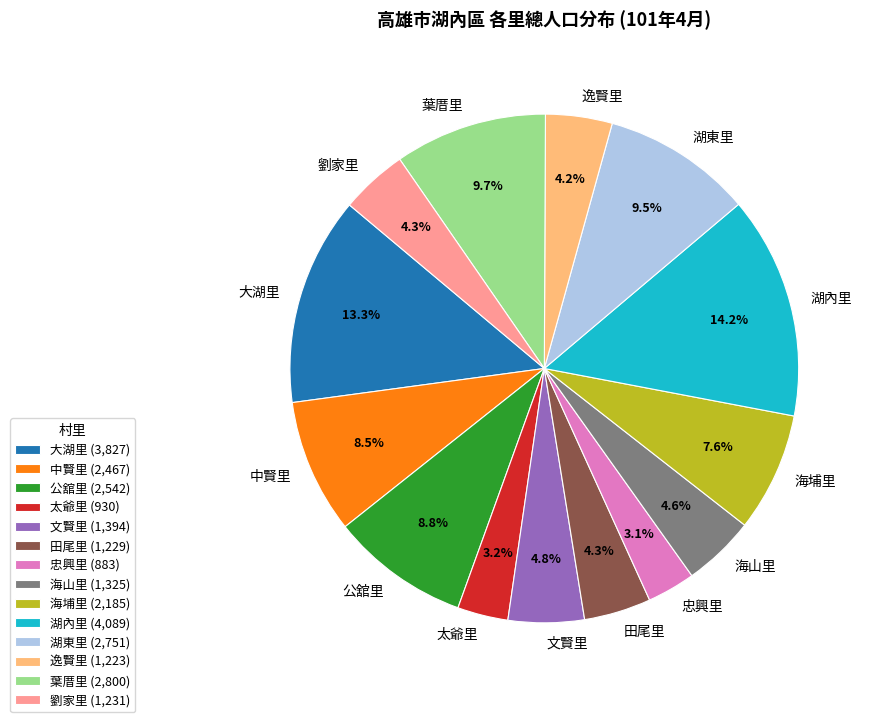

Is 海埔里 the majority of the pie?

No